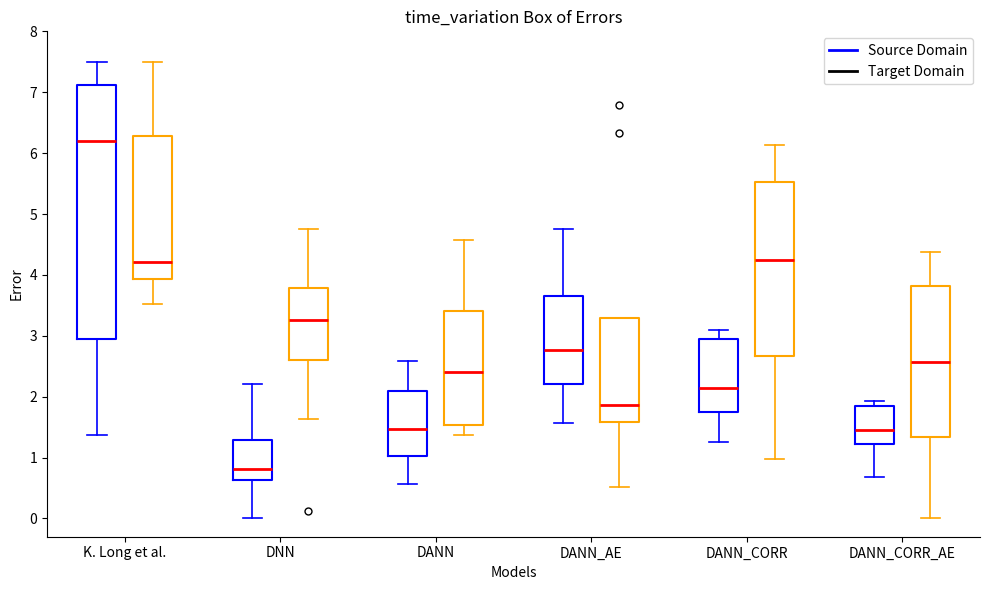

Where is the lower edge of the box for DANN (Source Domain) on the y-axis? The values are not printed on the chart, so give them approximately, as read against the axis.

1.0